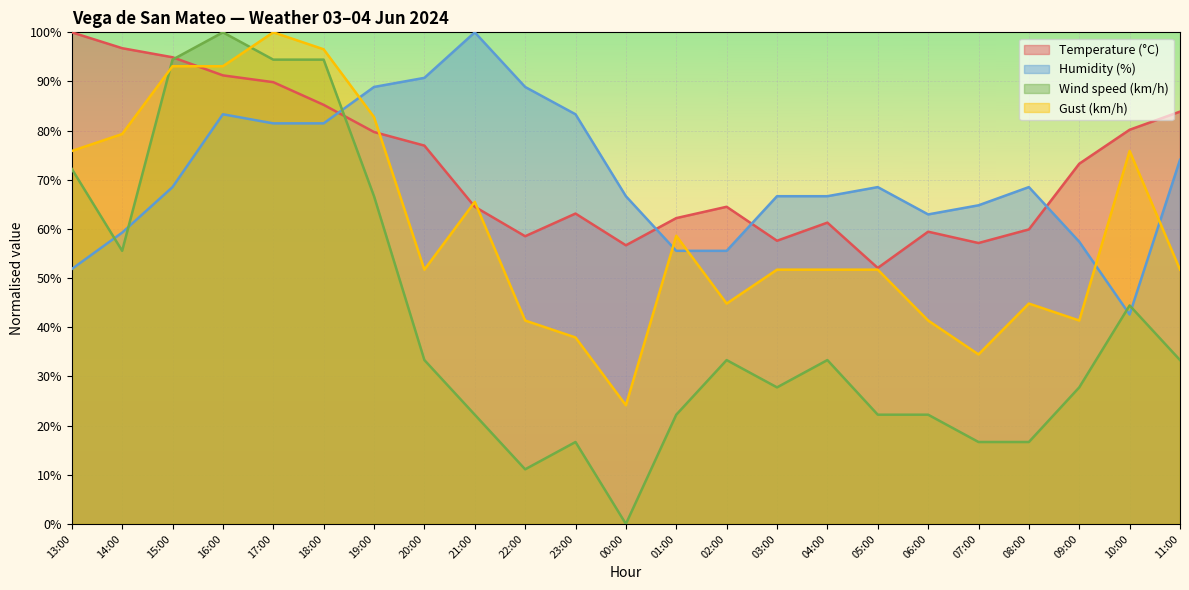

The value of Gust (km/h) at 09:00 is 0.3. True or false?

False